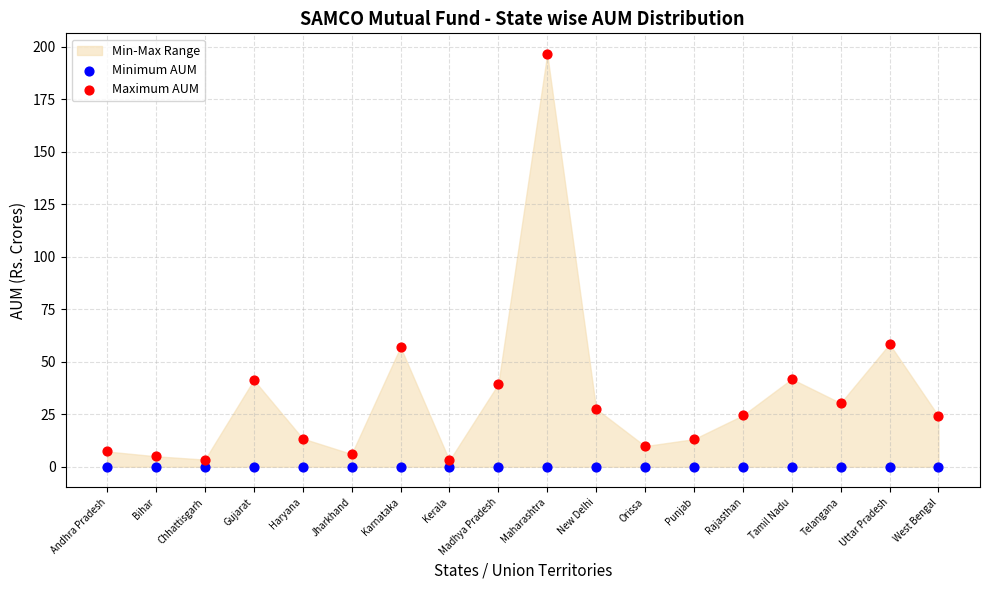

Which series reaches the maximum Y coordinate?

Maximum AUM